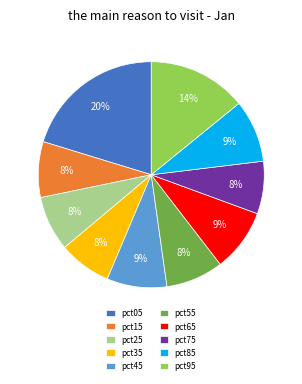

Does pct85 account for over 50% of the chart?

No